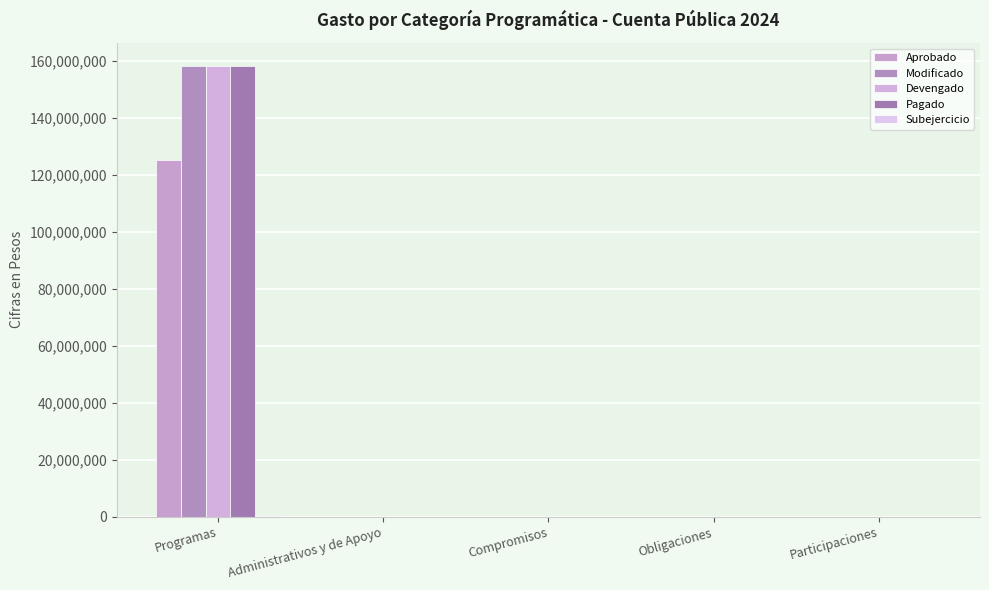

At which category is the sum across all series the highest?

Programas